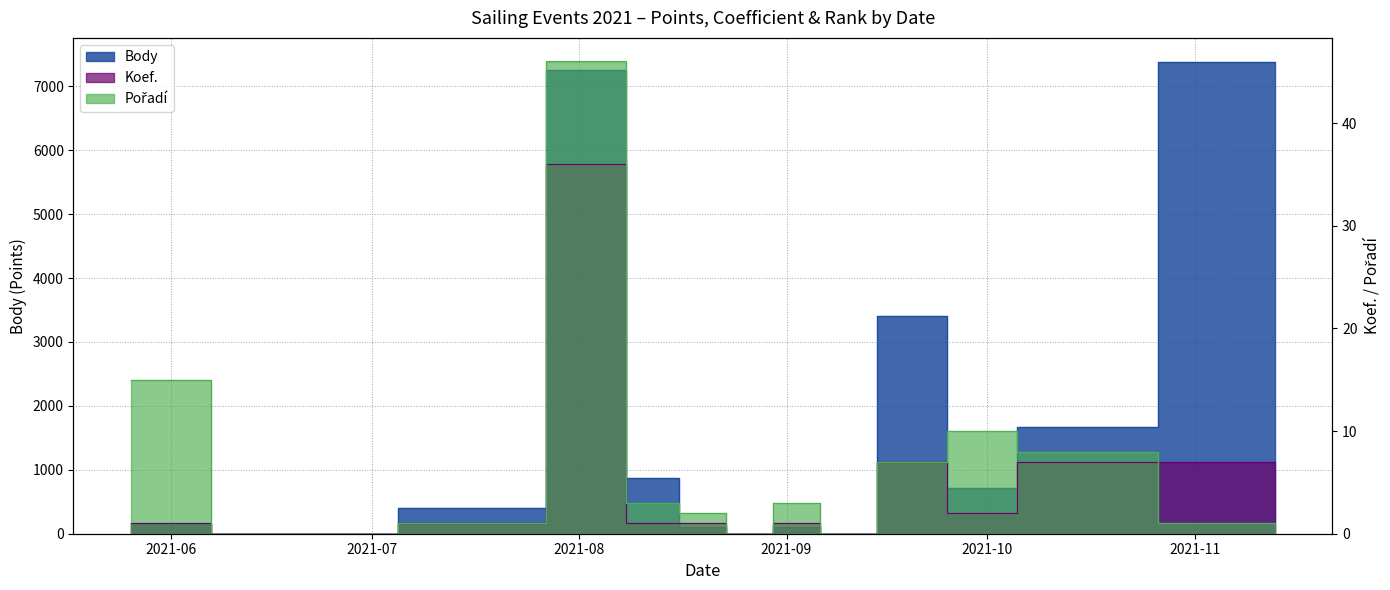

What are all the series names shown in the legend?

Body, Koef., Pořadí